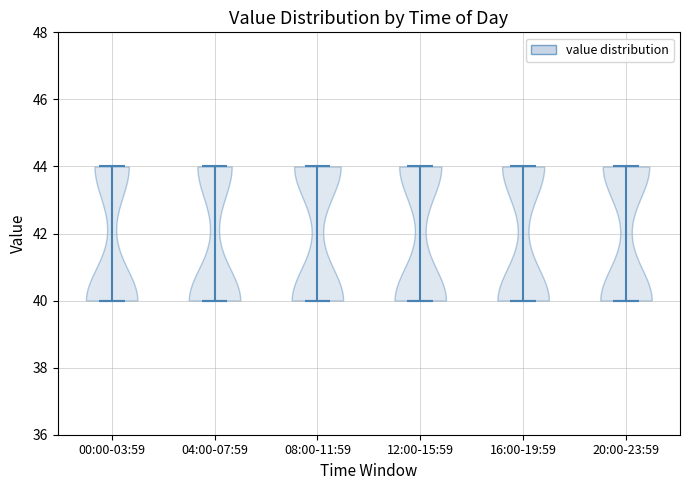

Reading left to right, read every violin against the y-axis: where its median line is, and the lowest and highest points it reaches. The values are not printed on the chart, so give them approximately, as read against the axis.

00:00-03:59: median line 40, lowest point 40, highest point 44
04:00-07:59: median line 40, lowest point 40, highest point 44
08:00-11:59: median line 40, lowest point 40, highest point 44
12:00-15:59: median line 40, lowest point 40, highest point 44
16:00-19:59: median line 40, lowest point 40, highest point 44
20:00-23:59: median line 40, lowest point 40, highest point 44